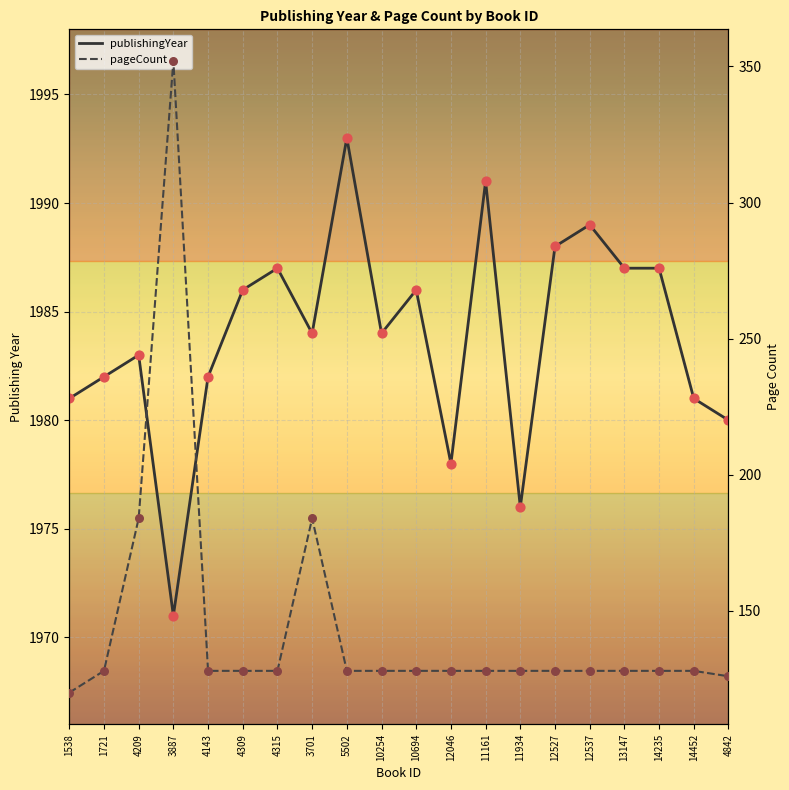

What is the total value across all series at 4309?

2114